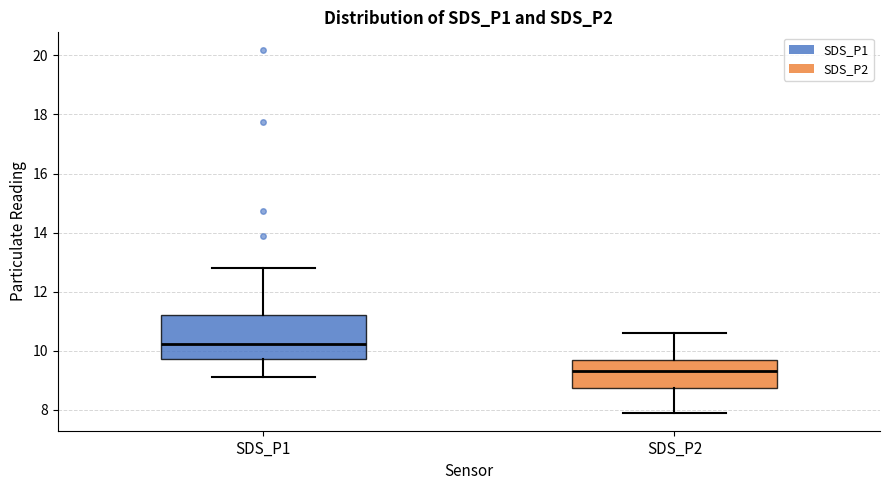

Where is the lower edge of the box for SDS_P2 on the y-axis? The values are not printed on the chart, so give them approximately, as read against the axis.

8.8